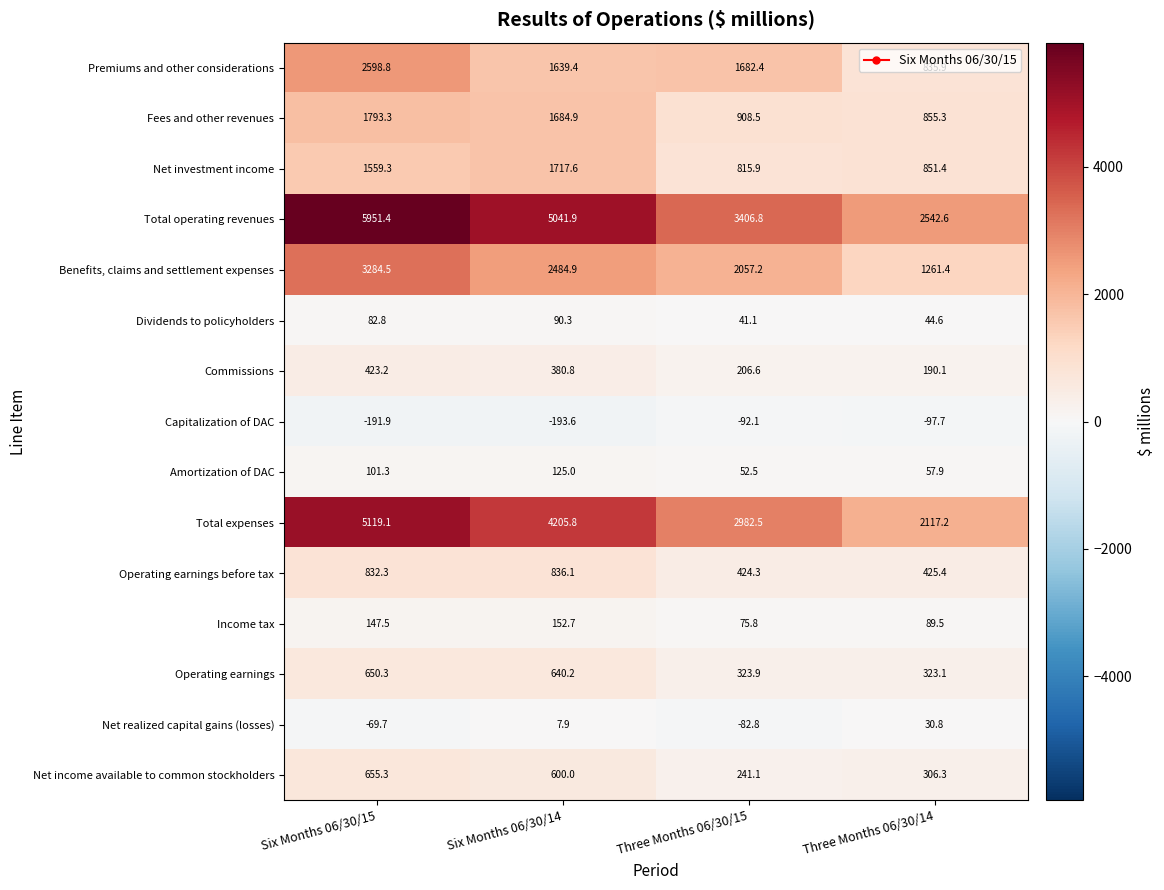

Which category has the lowest value in the Fees and other revenues series?

Three Months 06/30/14